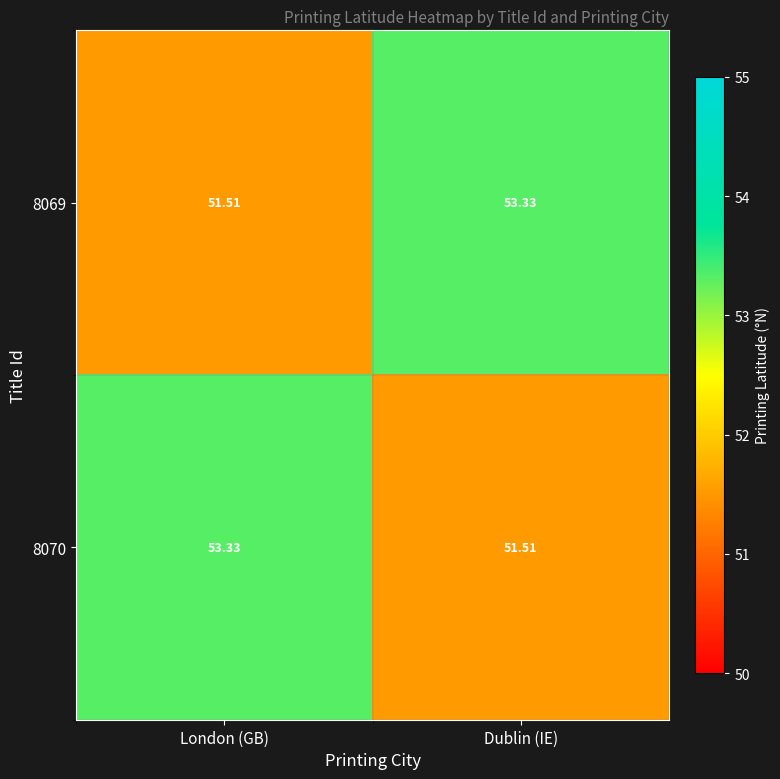

At which label does 8070 reach its minimum?

Dublin (IE)